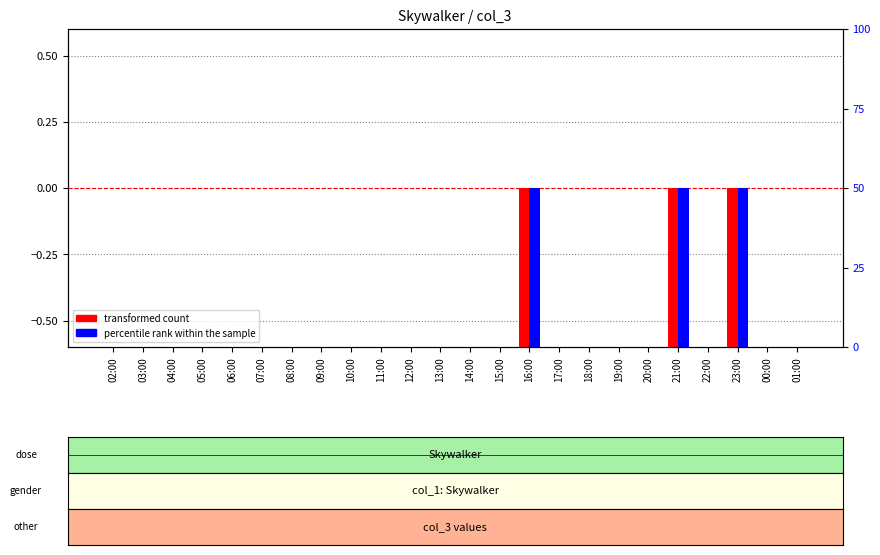

Between 05:00 and 11:00, which series saw the biggest shift?

transformed count